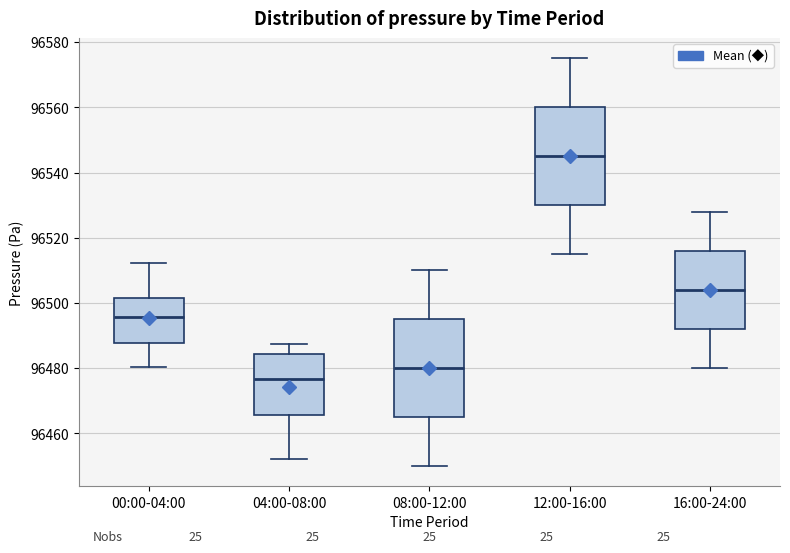

Reading left to right, transcribe this box plot: for each box, give where its median line is, the range the box spans, and where its two whiskers end, as read against the y-axis. The values are not printed on the chart, so give them approximately, as read against the axis.

00:00-04:00: median 96496, box 96488 to 96502, whiskers 96480 to 96512
04:00-08:00: median 96476, box 96466 to 96484, whiskers 96452 to 96488
08:00-12:00: median 96480, box 96466 to 96496, whiskers 96450 to 96510
12:00-16:00: median 96546, box 96530 to 96560, whiskers 96516 to 96576
16:00-24:00: median 96504, box 96492 to 96516, whiskers 96480 to 96528